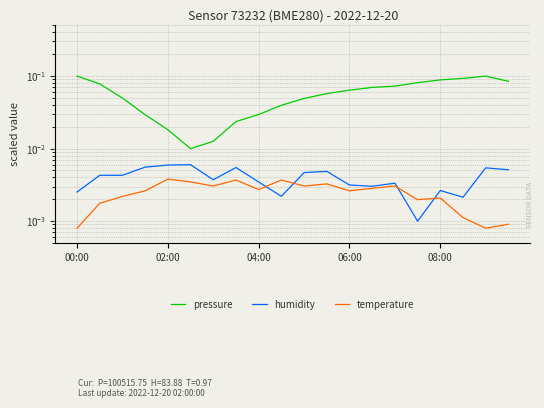

Between 02:00 and 15, which series saw the biggest shift?

humidity